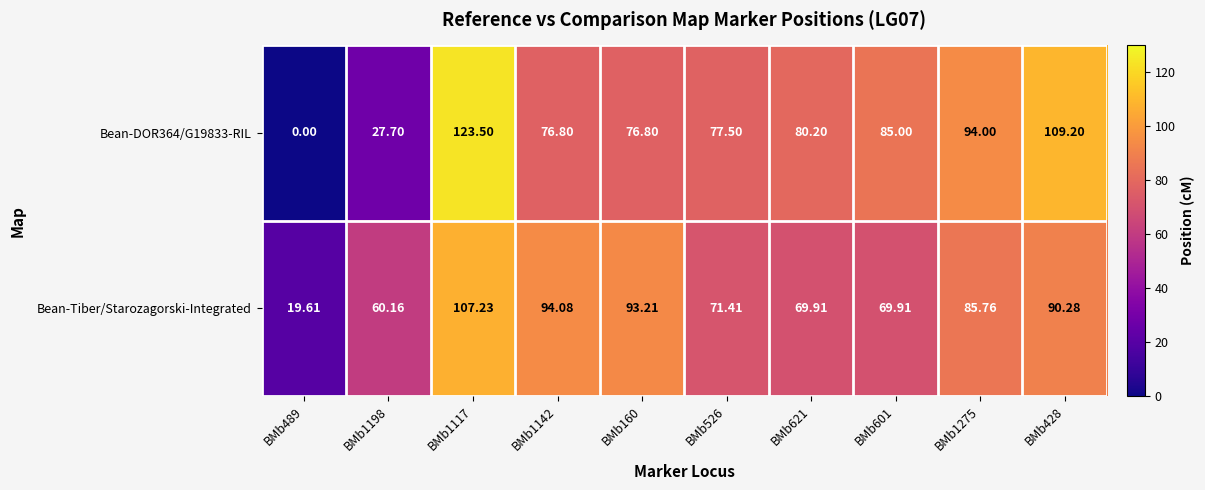

How many categories are shown in the chart?

10